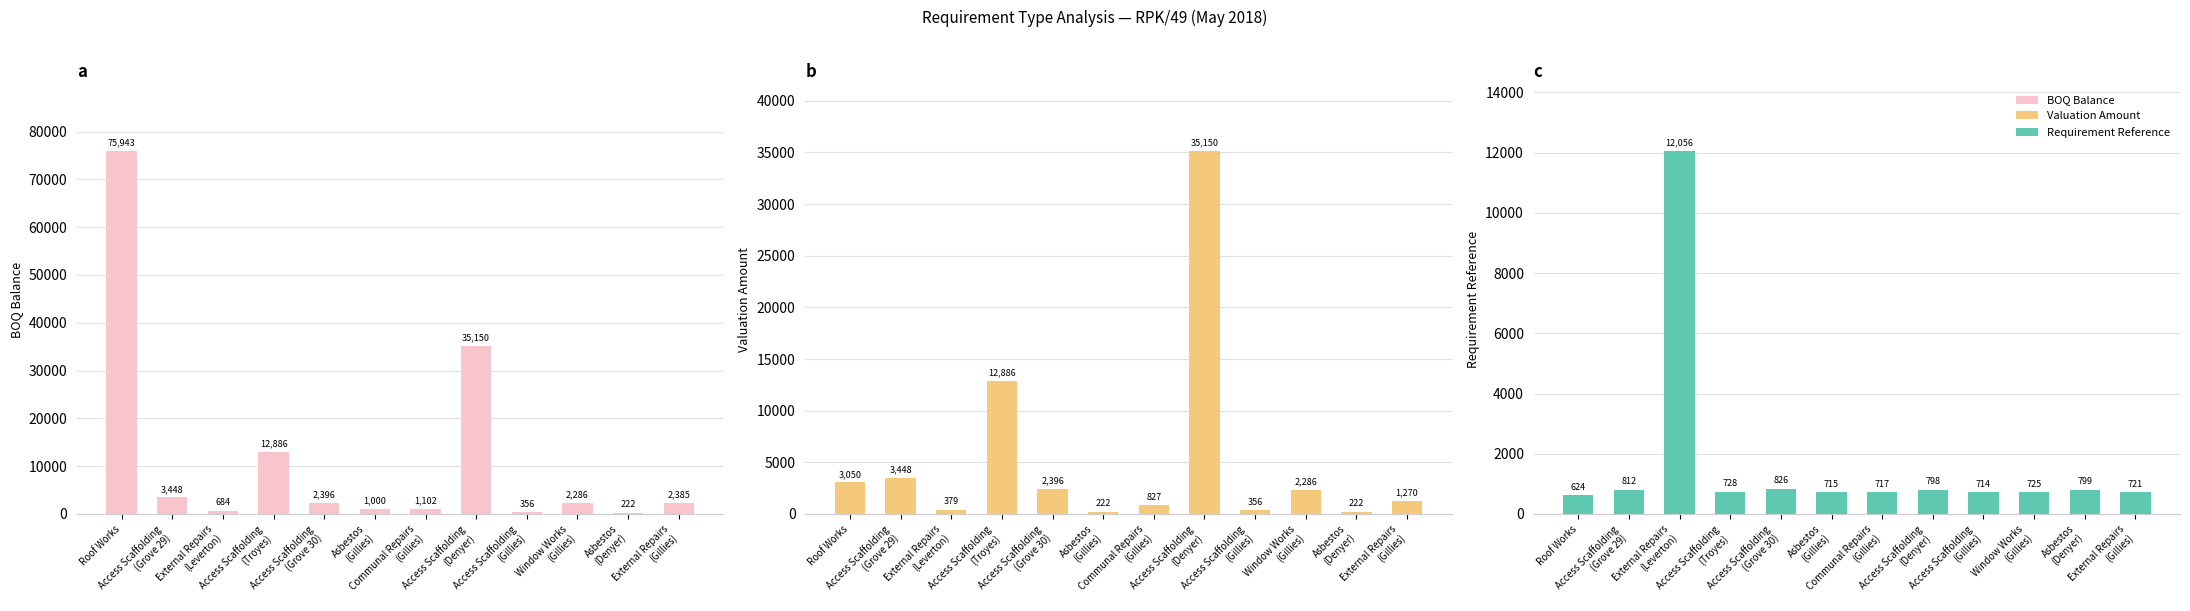

How many groups of bars are there?

12